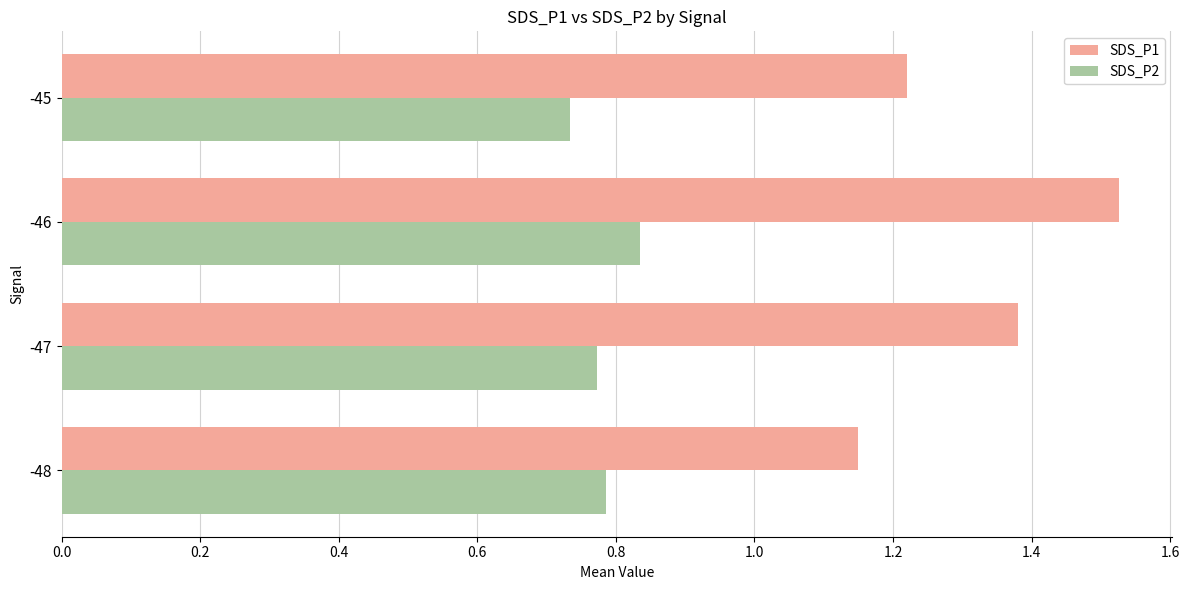

Between -48 and -46, which series saw the biggest shift?

SDS_P1